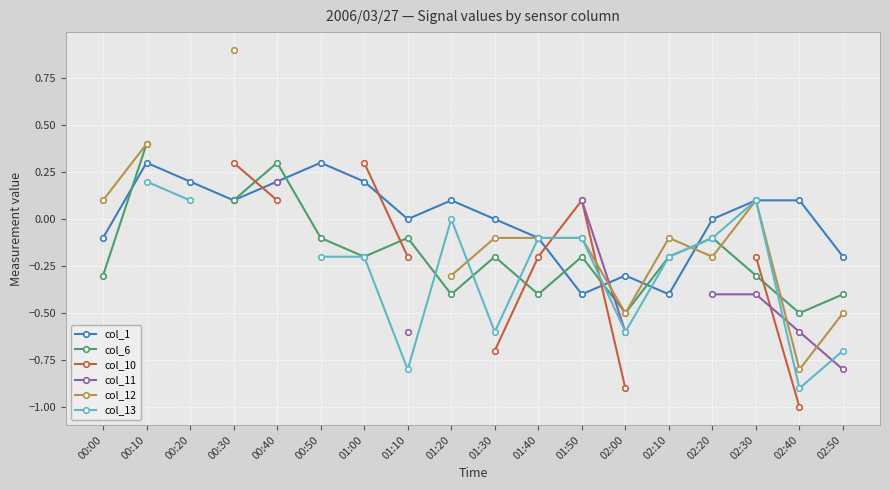

In col_13, how many points are lower than both neighbors (excluding endpoints)?

4